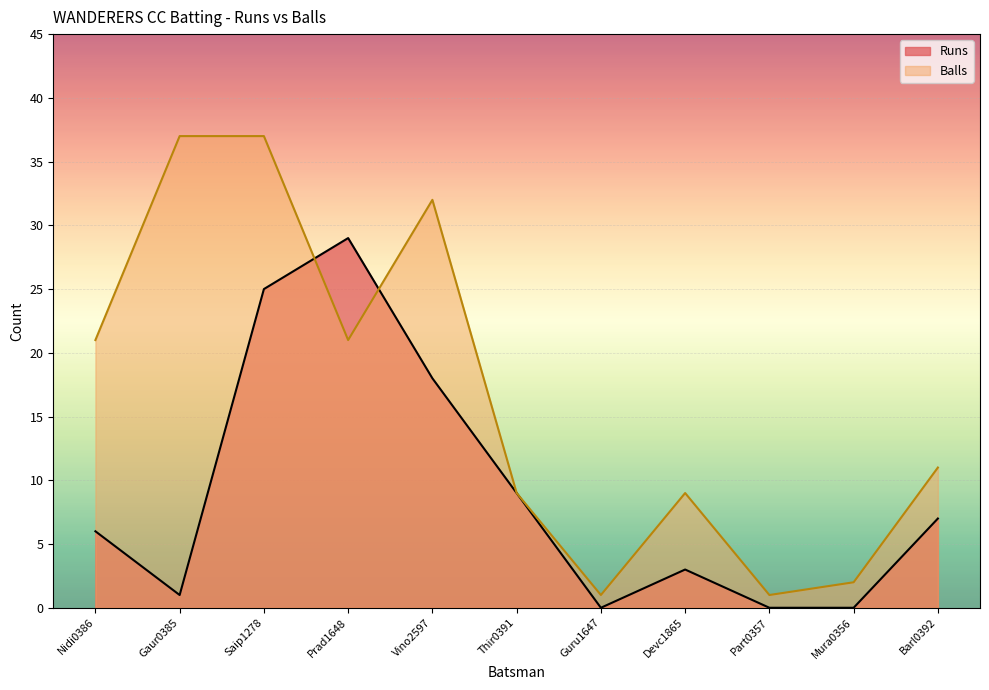

Reading right to left, what are all the values shown in this chart?

Runs: 7	0	0	3	0	9	18	29	25	1	6
Balls: 11	2	1	9	1	9	32	21	37	37	21